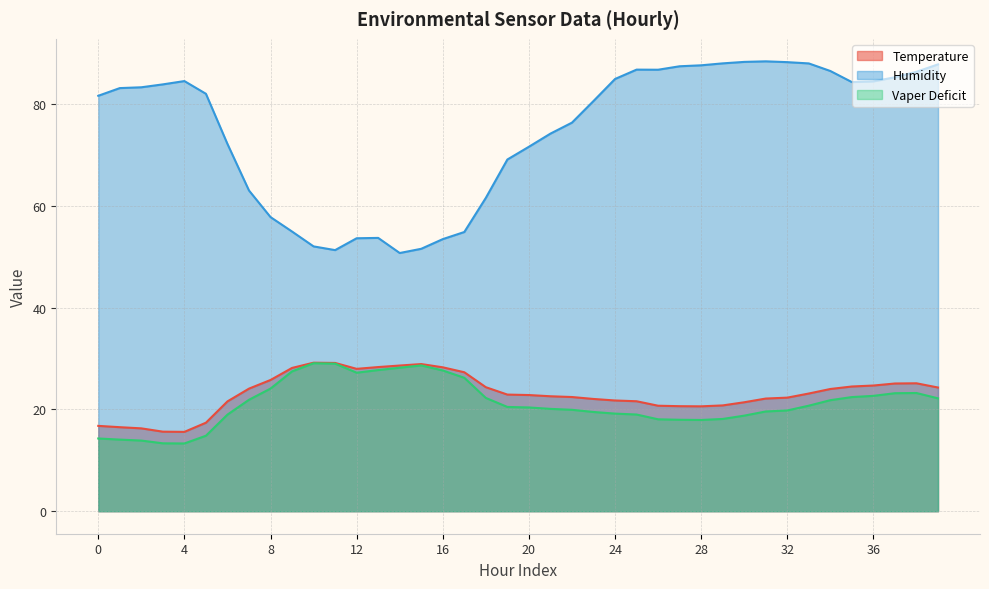

At which label does Humidity reach its minimum?

14